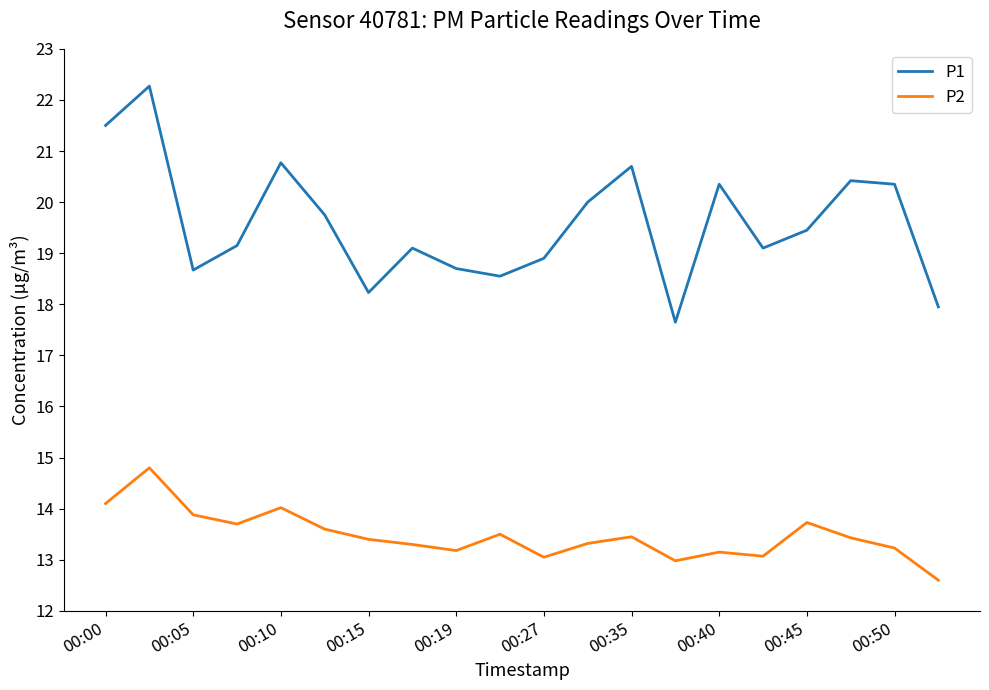

Which series has the largest range (max minus min)?

P1